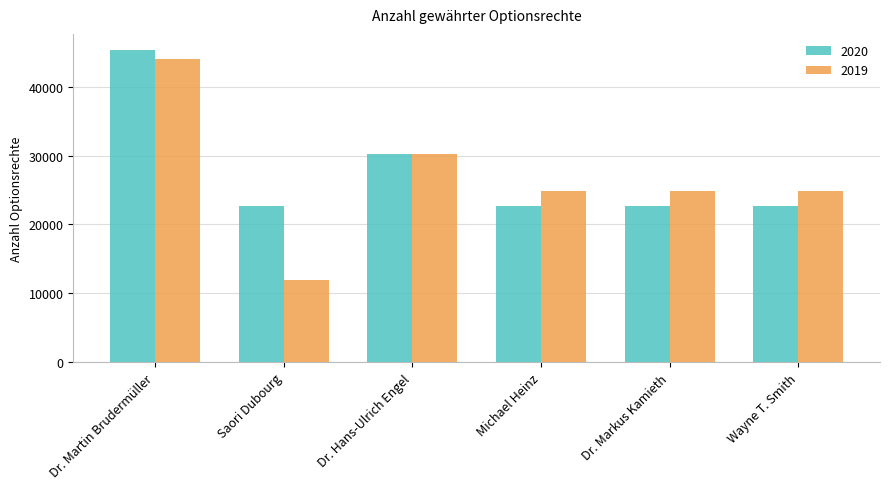

What is the difference between the maximum and second lowest values in the 2019 series?

19144